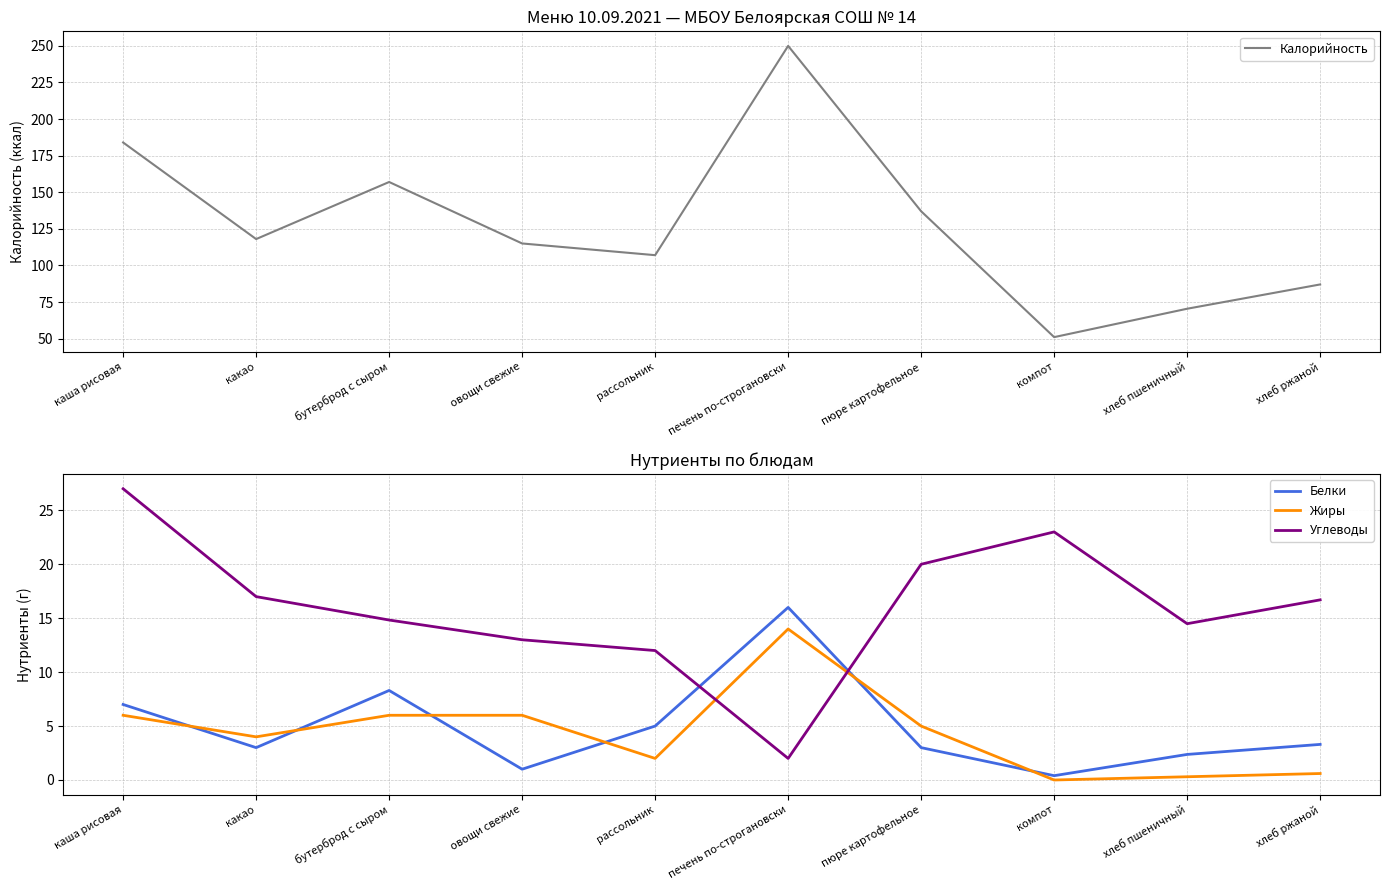

At which label does Углеводы reach its peak?

каша рисовая